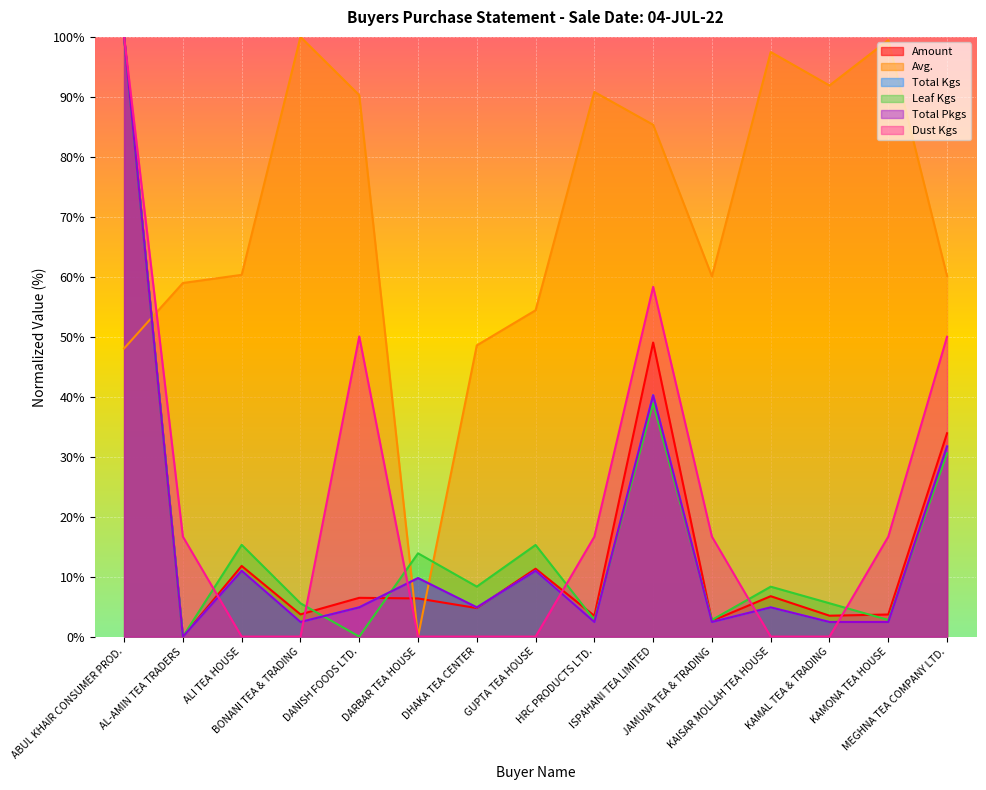

Is the value of Avg. at KAMAL TEA & TRADING greater than the value of Total Kgs at GUPTA TEA HOUSE?

Yes